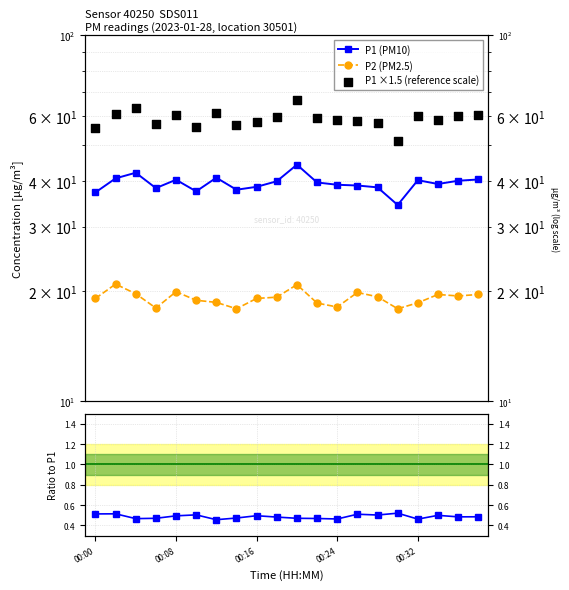

At which category is the sum across all series the highest?

10